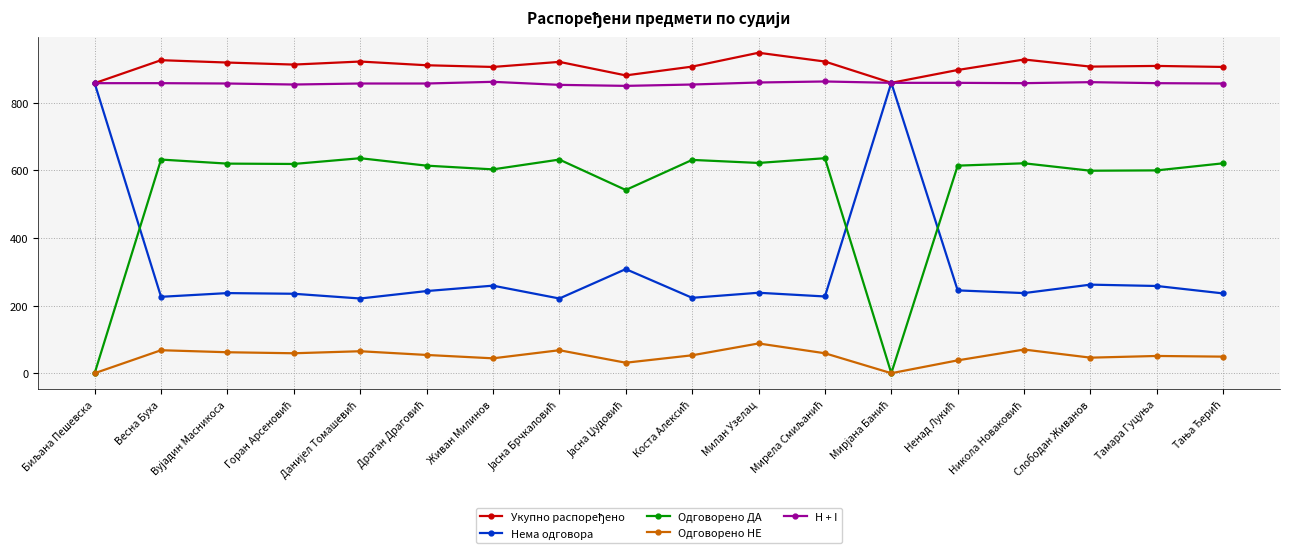

True or false: Одговорено ДА has a value of 1075 at Слободан Живанов.

False